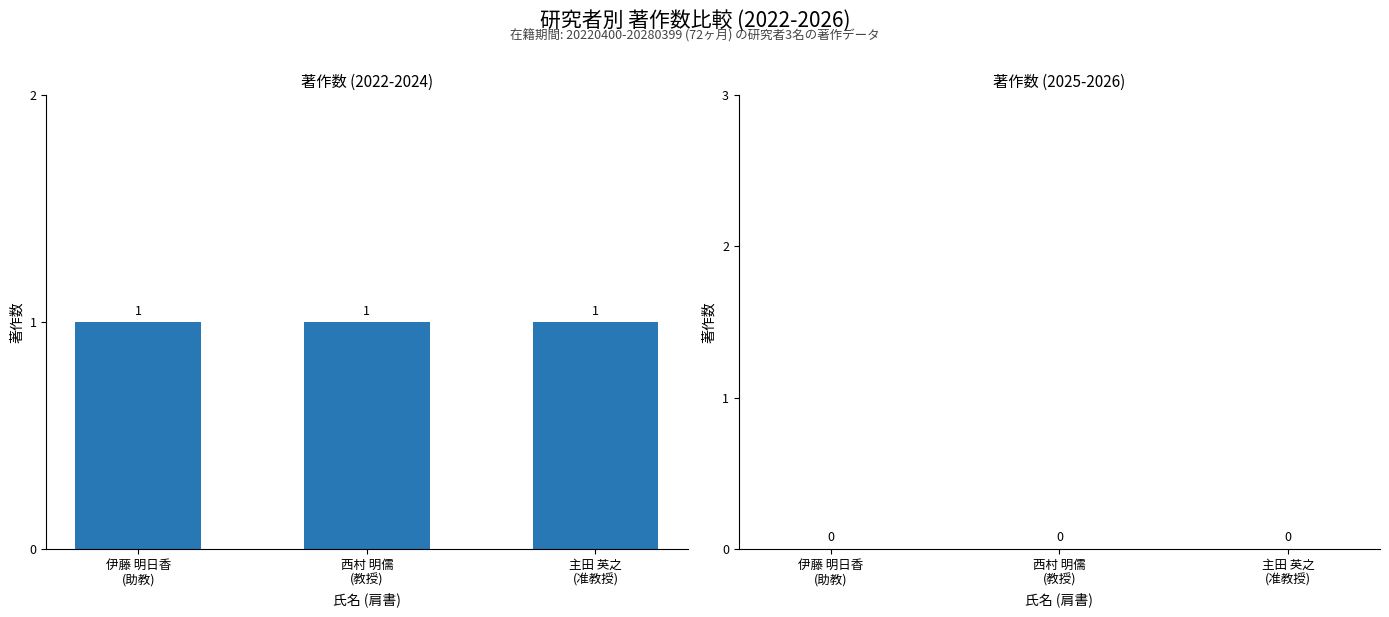

At which label does 著作合計 (2025-2026) reach its minimum?

伊藤 明日香
(助教)